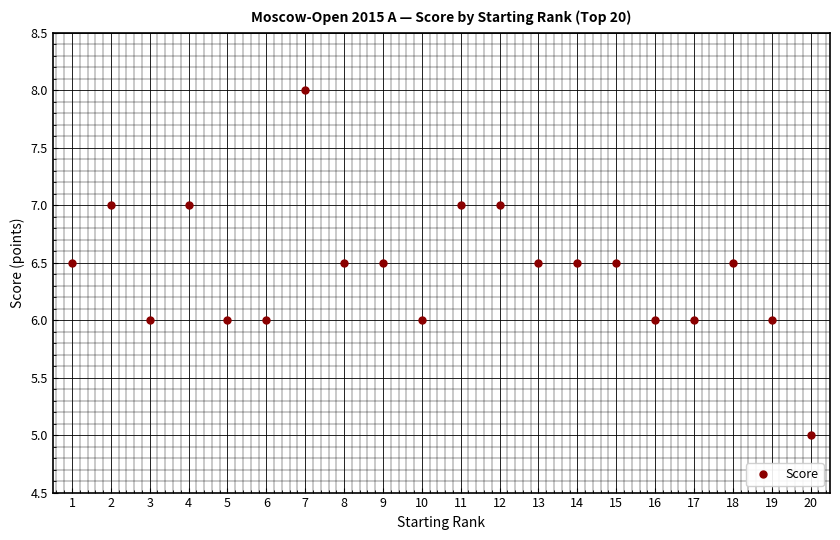

What is the change in value from 9 to 11?

+0.5